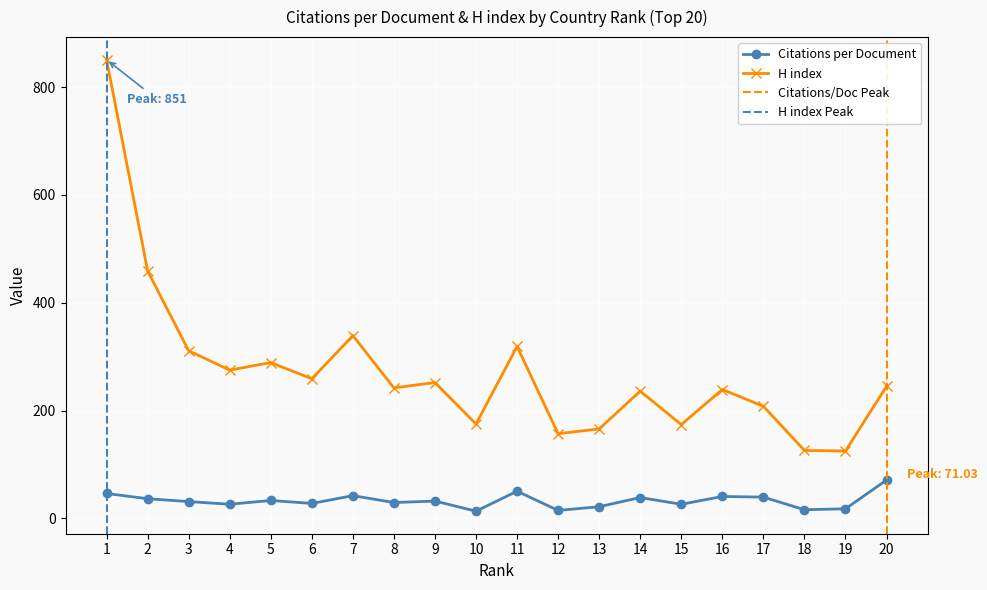

Where is the first local minimum for H index?

4